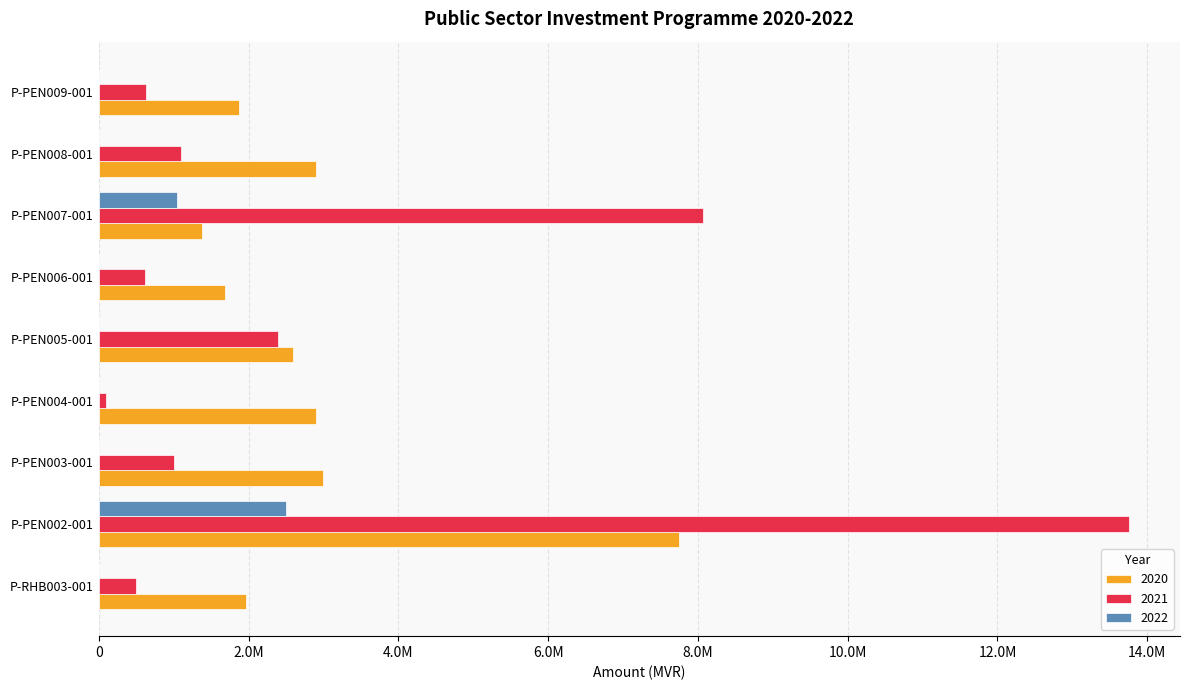

What are all the series names shown in the legend?

2020, 2021, 2022